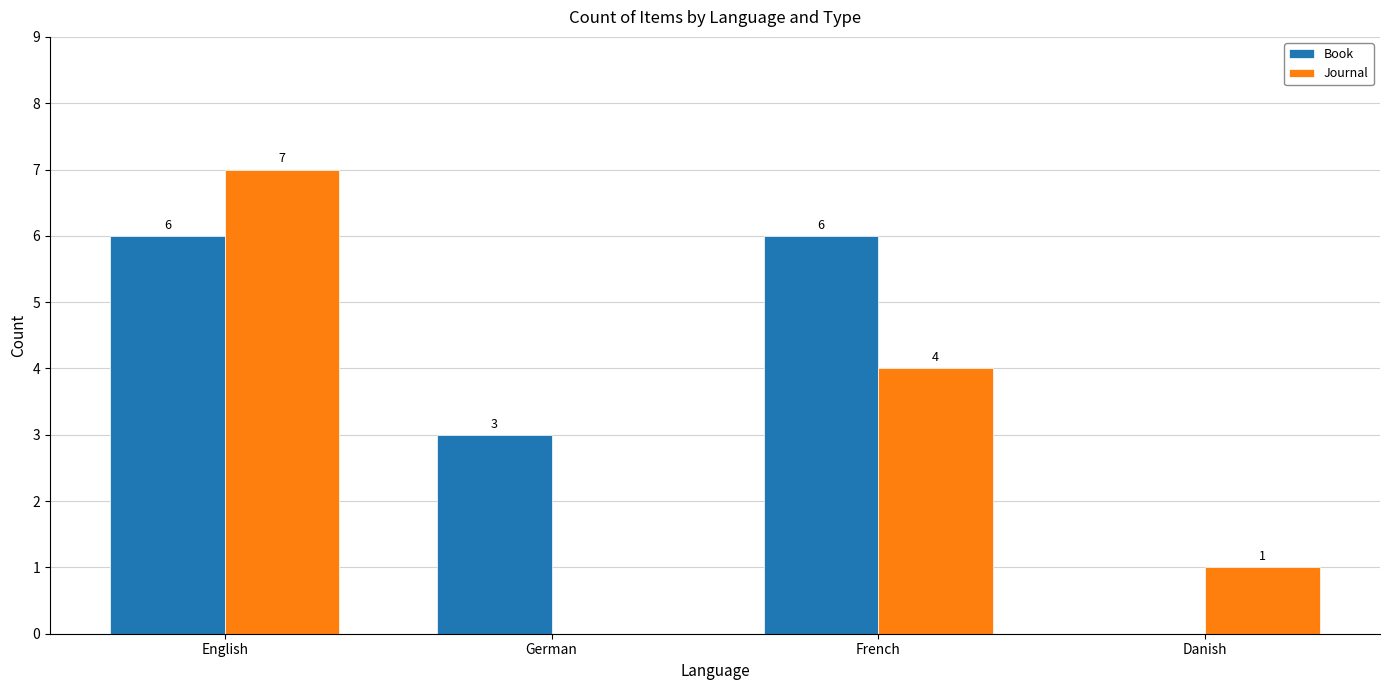

What are all the series names shown in the legend?

Book, Journal